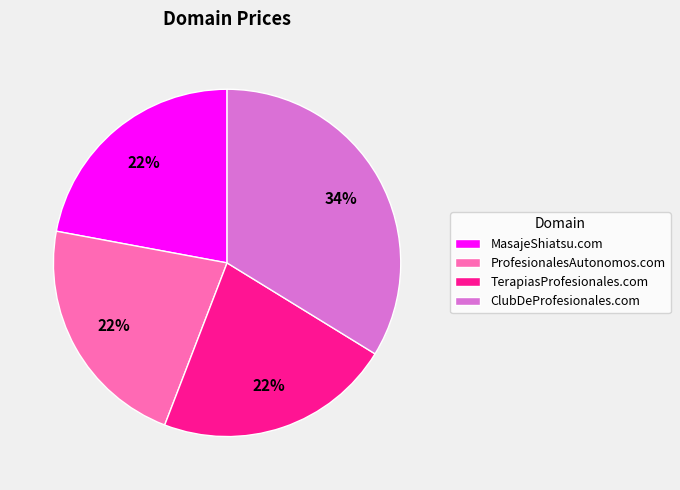

Is ProfesionalesAutonomos.com the majority of the pie?

No